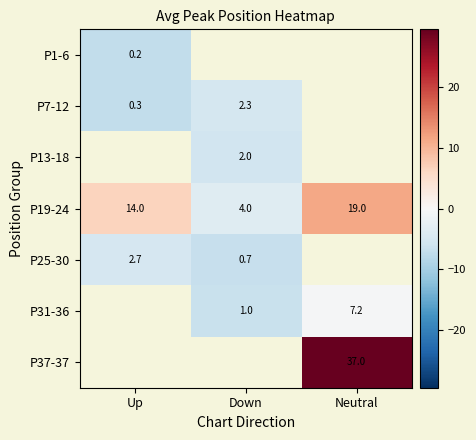

Rank the categories by P19-24 value from lowest to highest.

Down, Up, Neutral